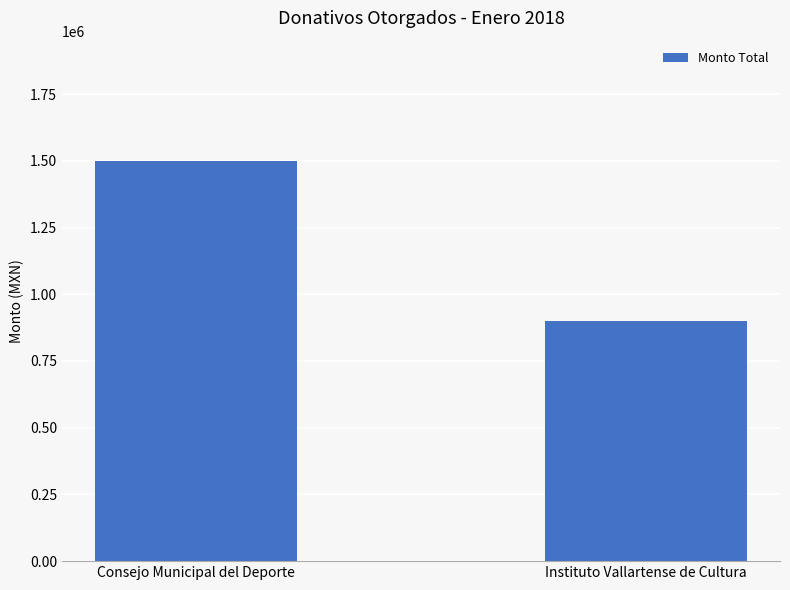

What is the approximate value at Instituto Vallartense de Cultura, to the nearest 10?

900000